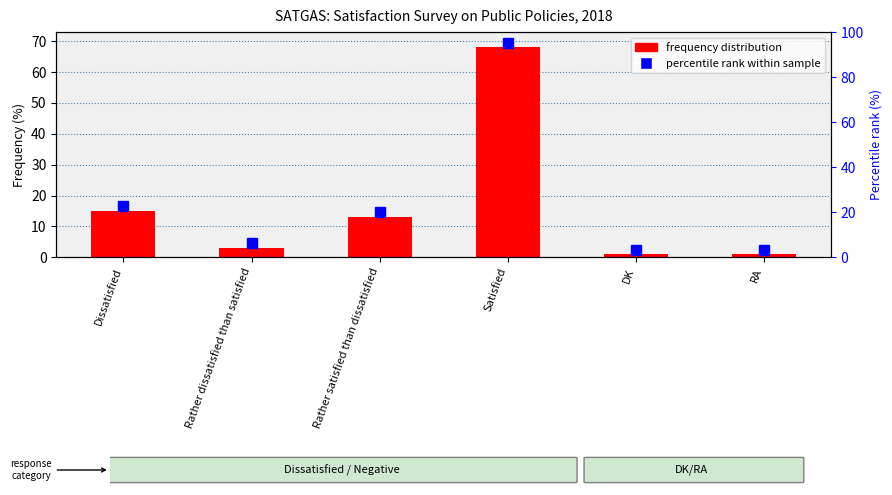

The chart shows a value of 2 at DK. True or false?

False